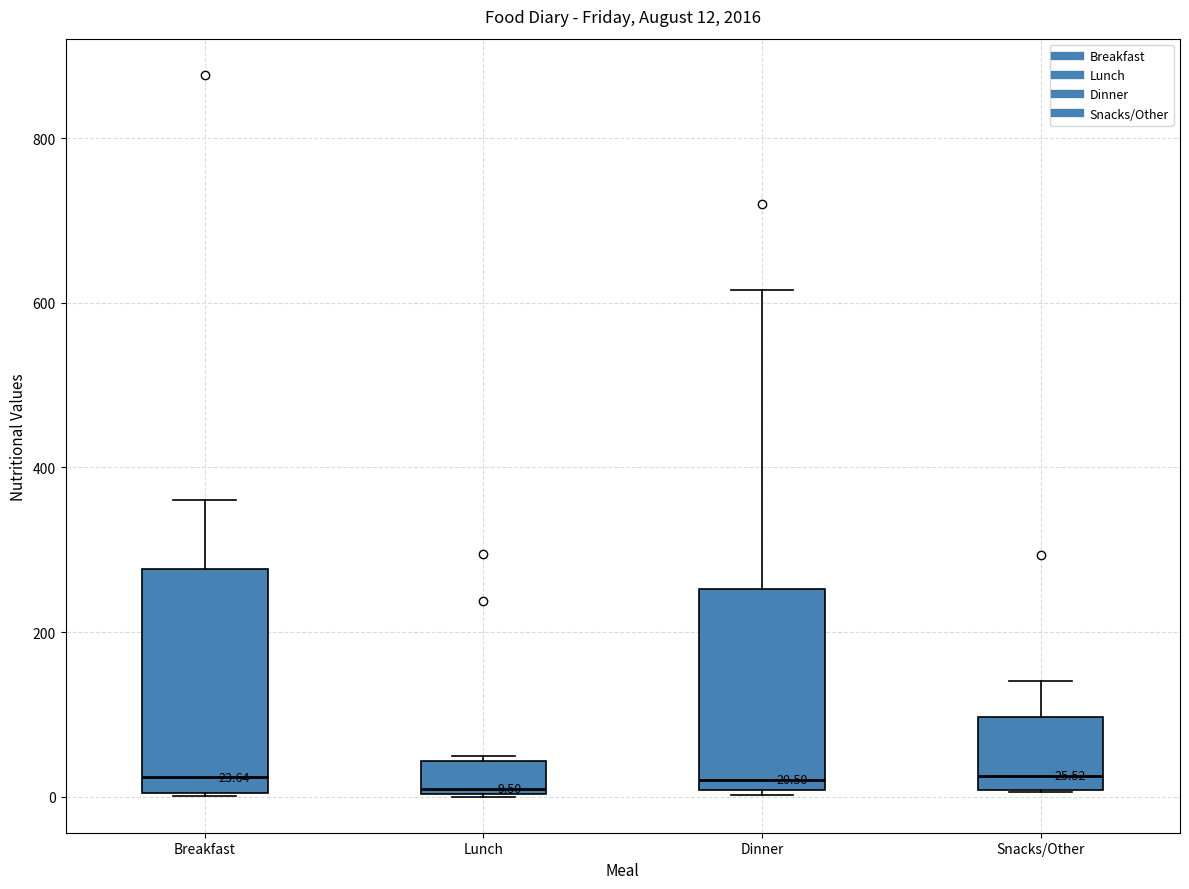

Which box is the tallest, from its lower edge to its upper edge?

Breakfast